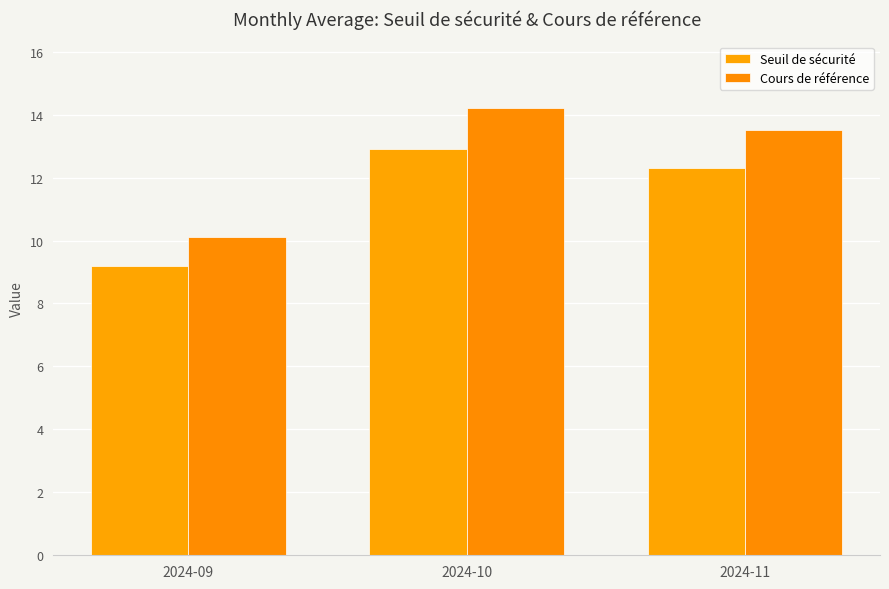

How many values in the Cours de référence series are below 13?

1